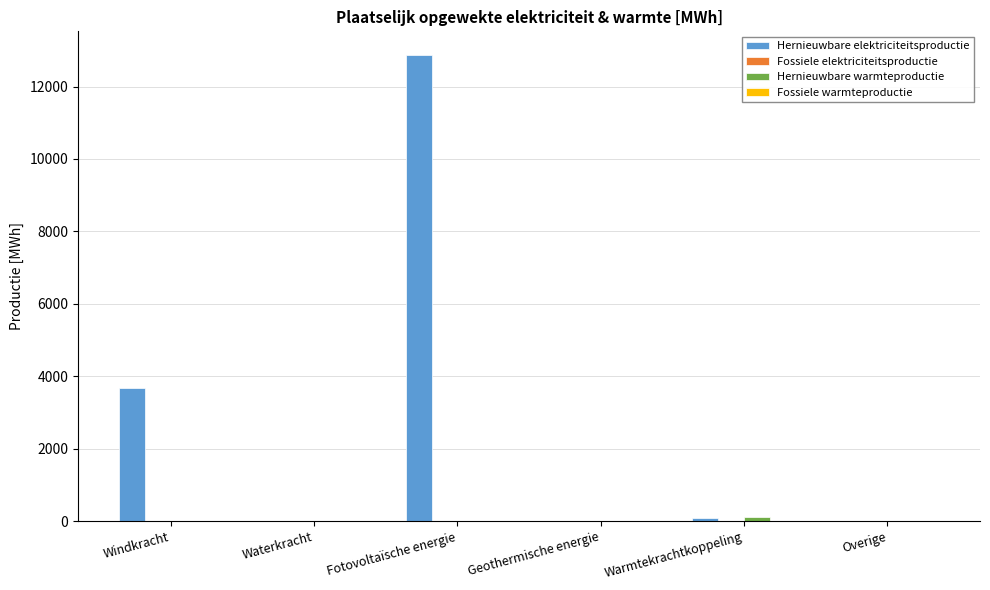

At which category is the sum across all series the highest?

Fotovoltaïsche energie